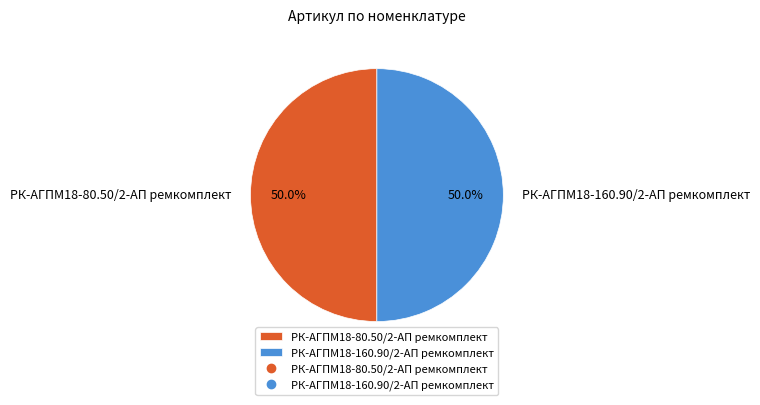

The РК-АГПМ18-160.90/2-АП ремкомплект slice represents 62% of the pie. True or false?

False